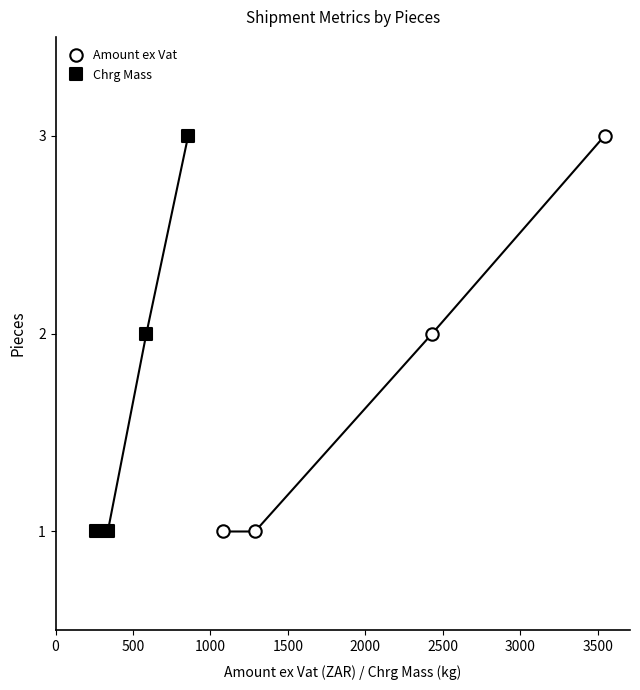

What are all the series names shown in the legend?

Amount ex Vat, Chrg Mass